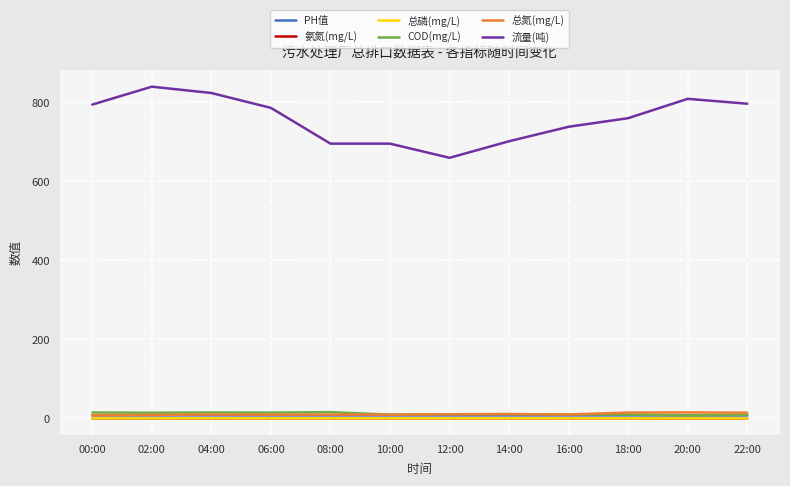

What is the maximum value shown in the chart?

839.3